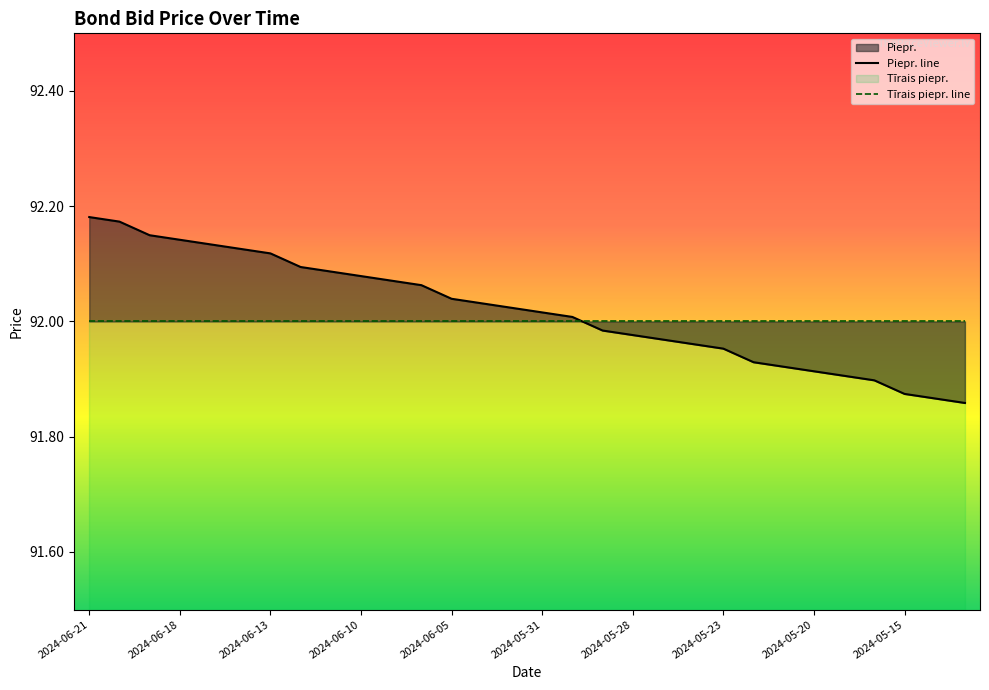

What is the value of the Piepr. line point at the 8th from the left?

92.1